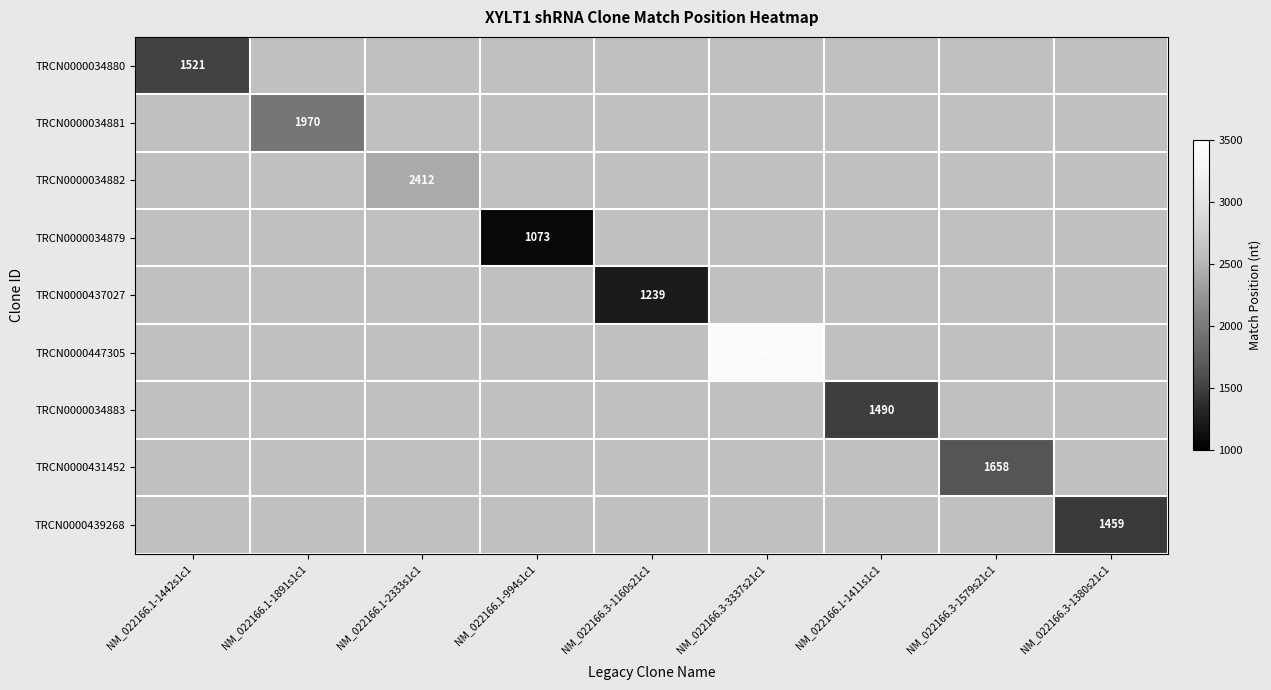

The value of TRCN0000431452 at NM_022166.3-1579s21c1 is 811. True or false?

False